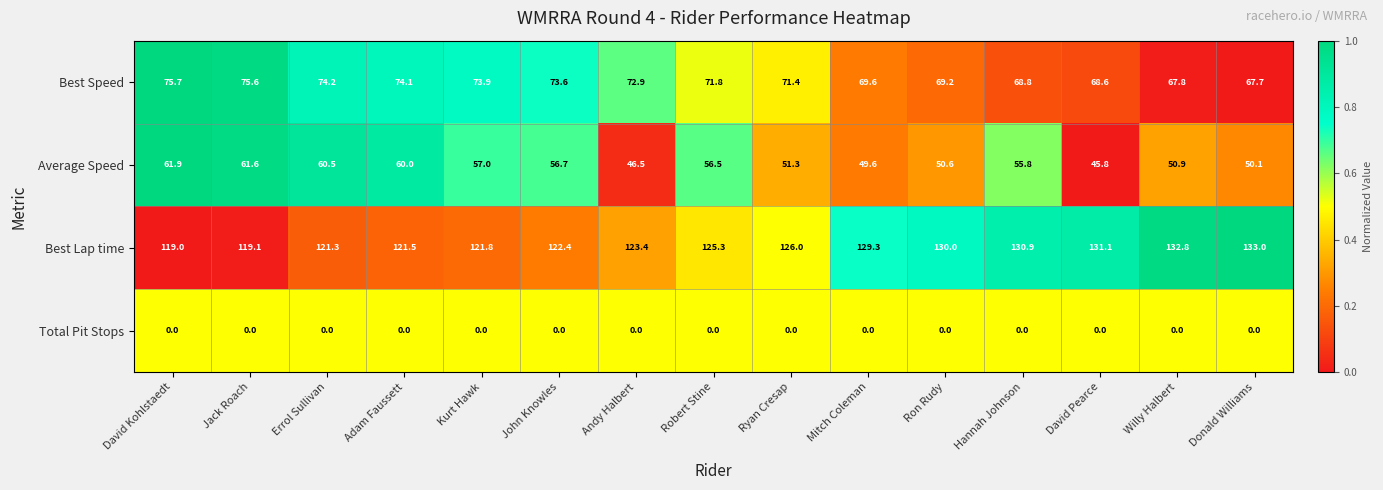

The Best Speed series shows 38.0 at David Kohlstaedt. True or false?

False